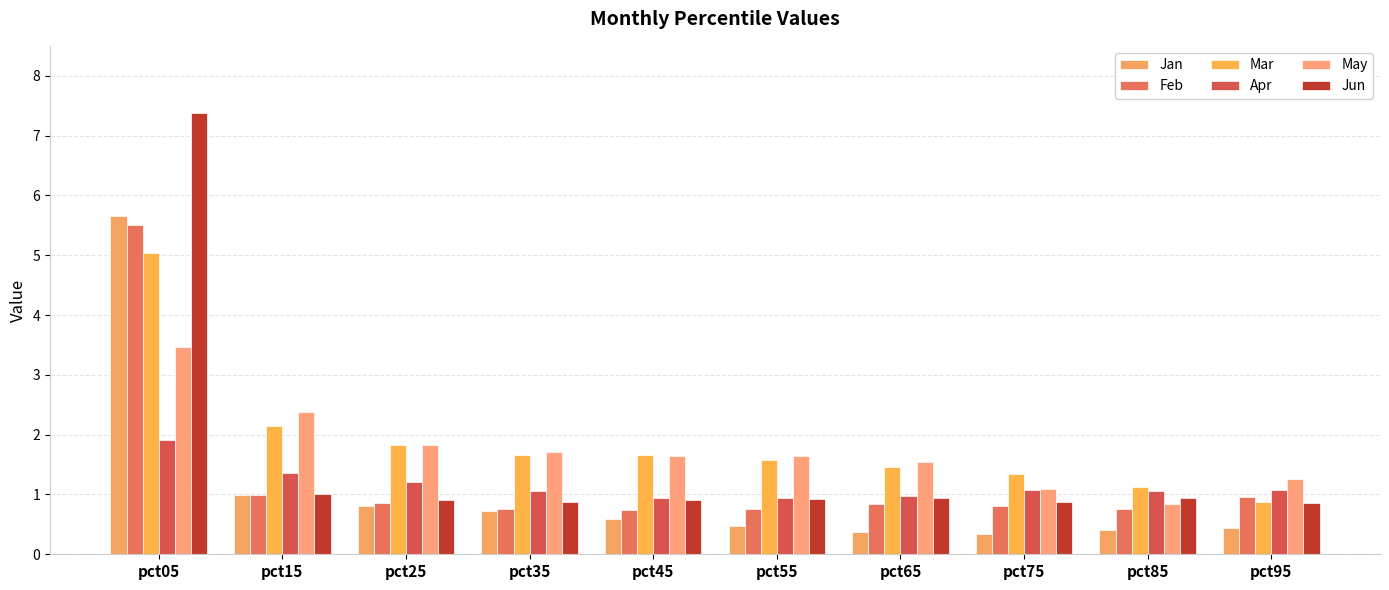

What is the value of the Mar bar at the 9th from the left?

1.1